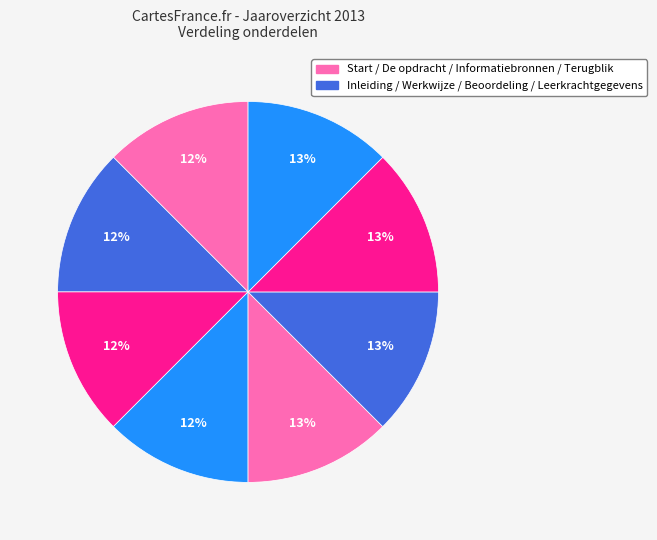

Rank the categories by value from highest to lowest.

Leerkrachtgegevens, Terugblik, Beoordeling, Informatiebronnen, Werkwijze, De opdracht, Inleiding, Start